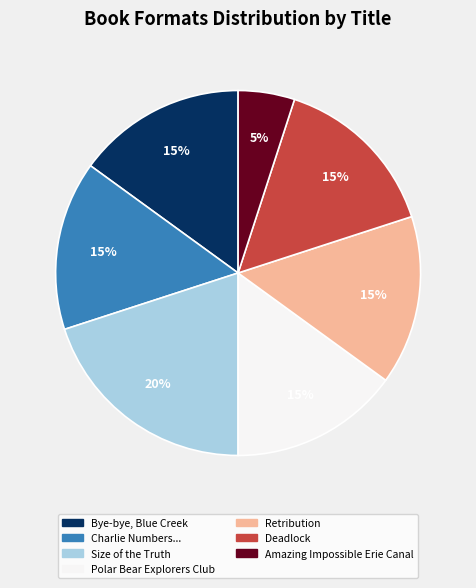

What is the smallest slice in the pie chart?

Amazing Impossible Erie Canal